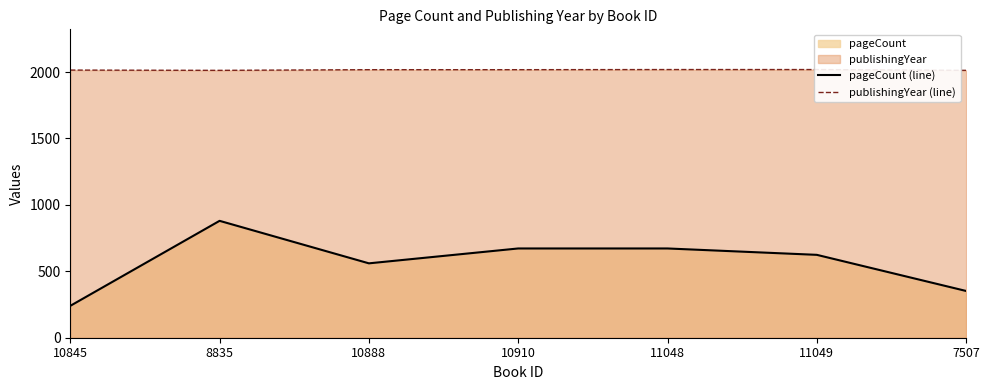

True or false: publishingYear (line) and pageCount (line) cross at least once.

False